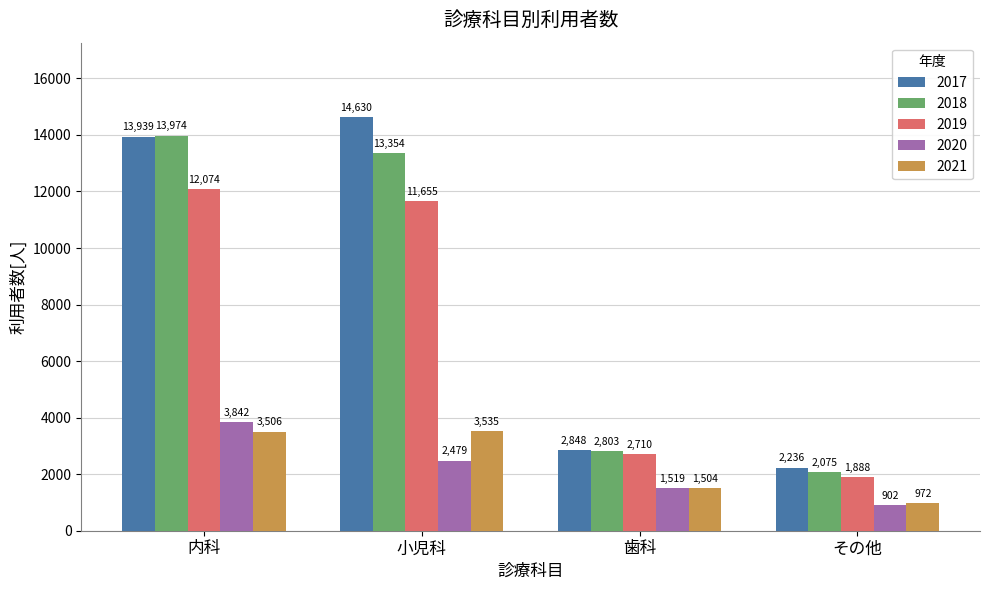

Where does the 2020 series first go above 2479?

内科